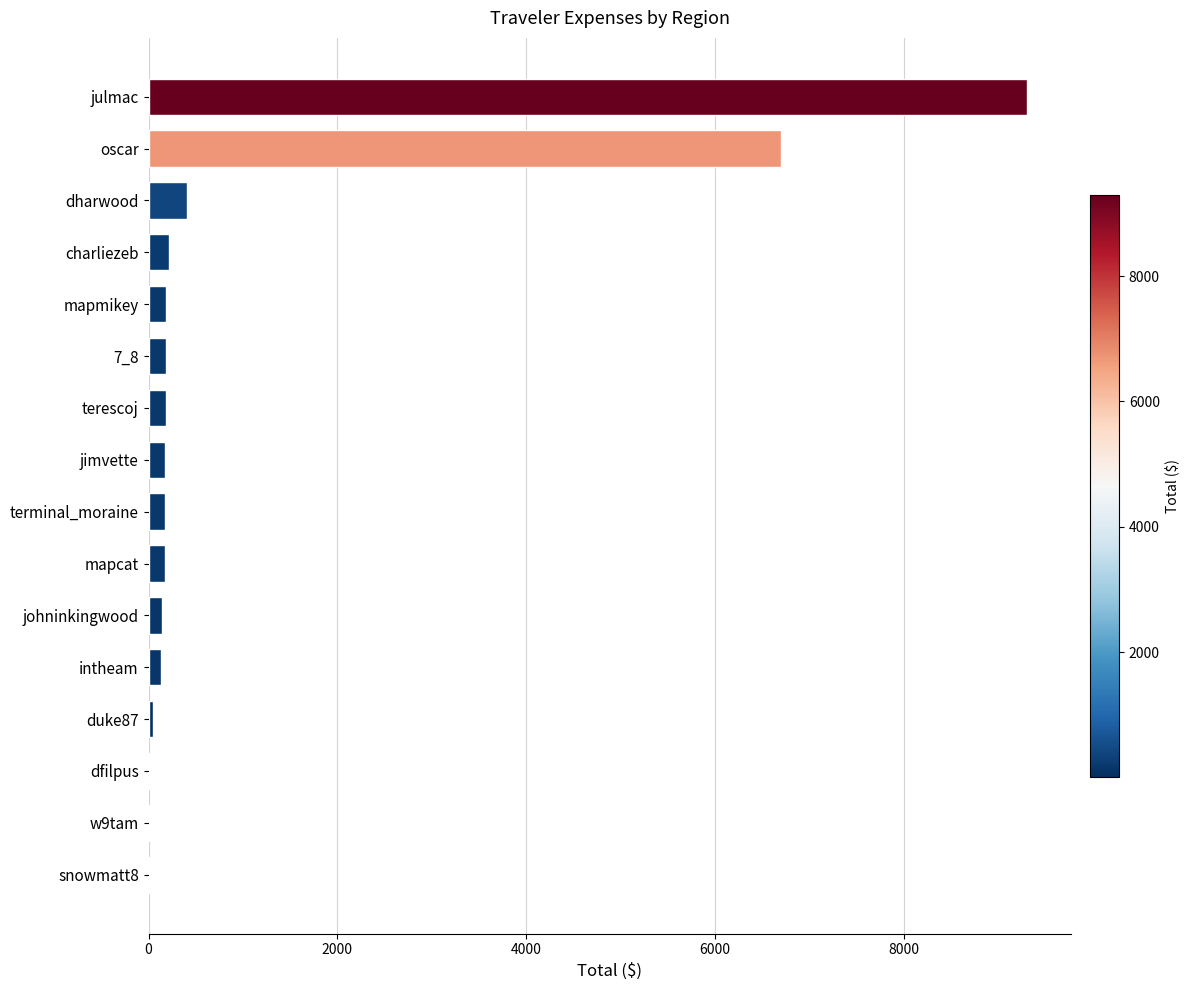

Between snowmatt8 and dharwood, which is larger?

dharwood